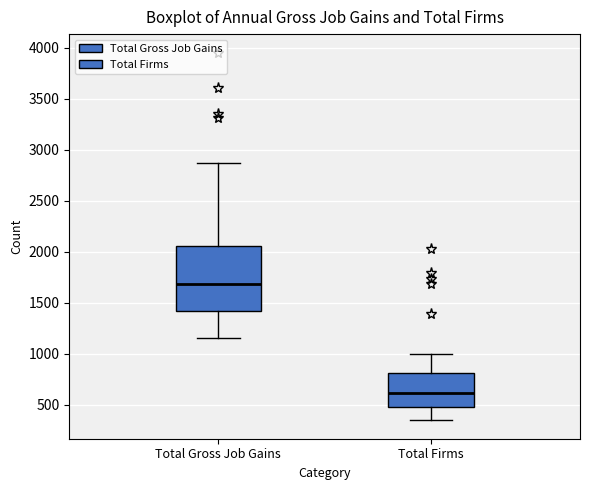

Where is the upper edge of the box for Total Gross Job Gains on the y-axis? The values are not printed on the chart, so give them approximately, as read against the axis.

2050